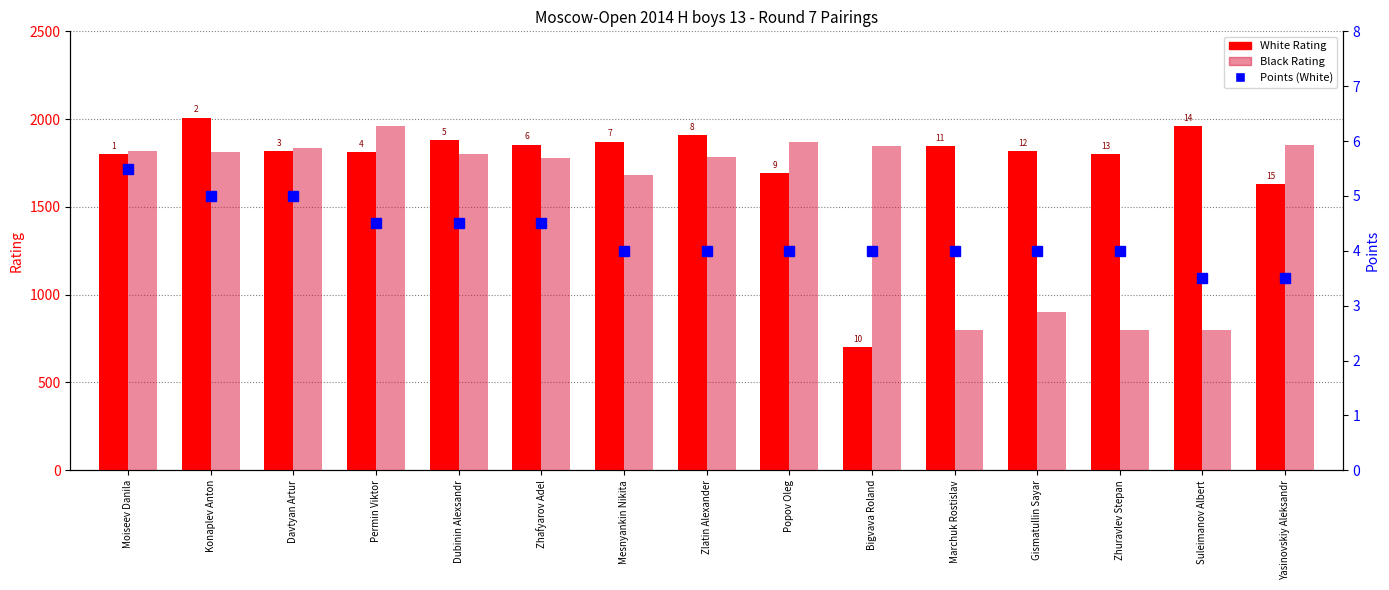

How many groups of bars are there?

15